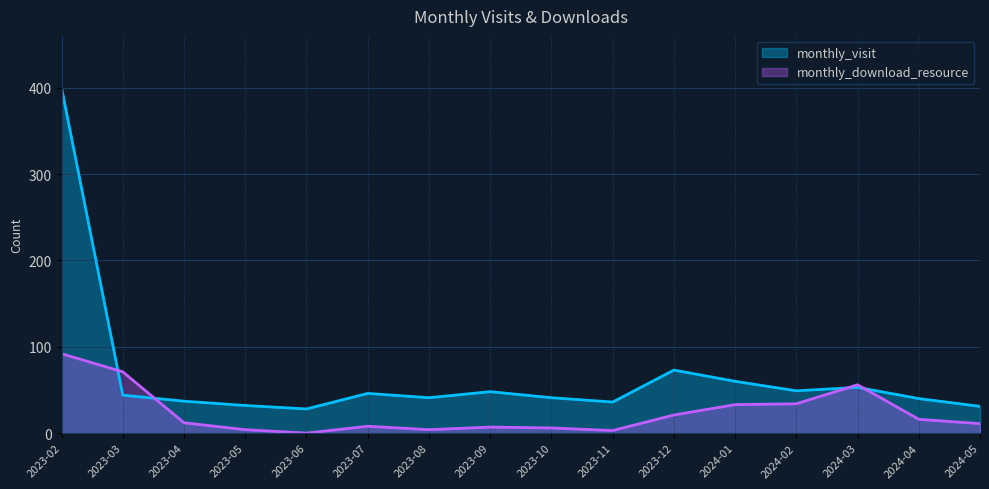

How many data points in monthly_download_resource are above 12?

7